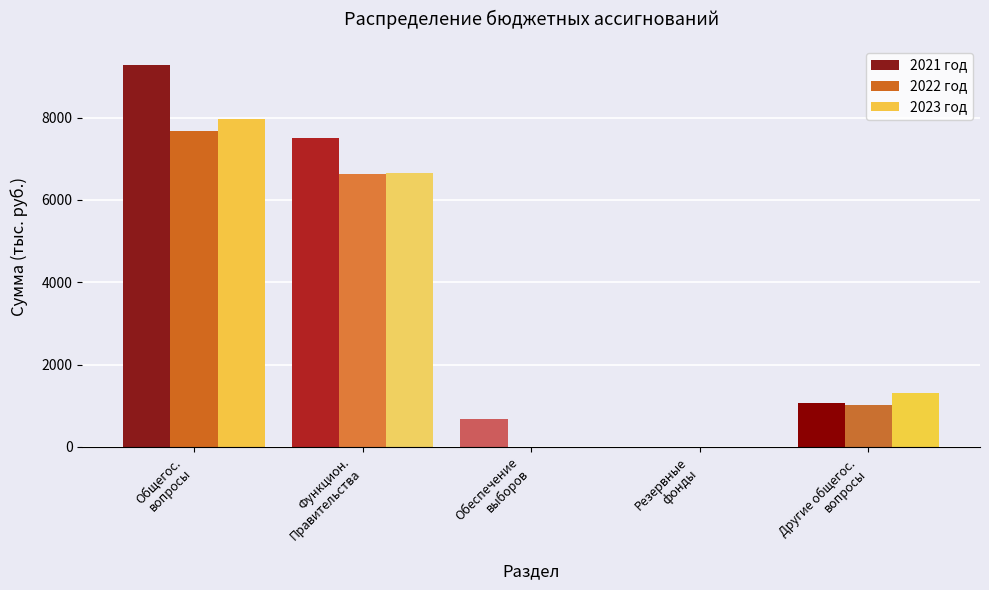

Which series has the largest total across all categories?

2021 год